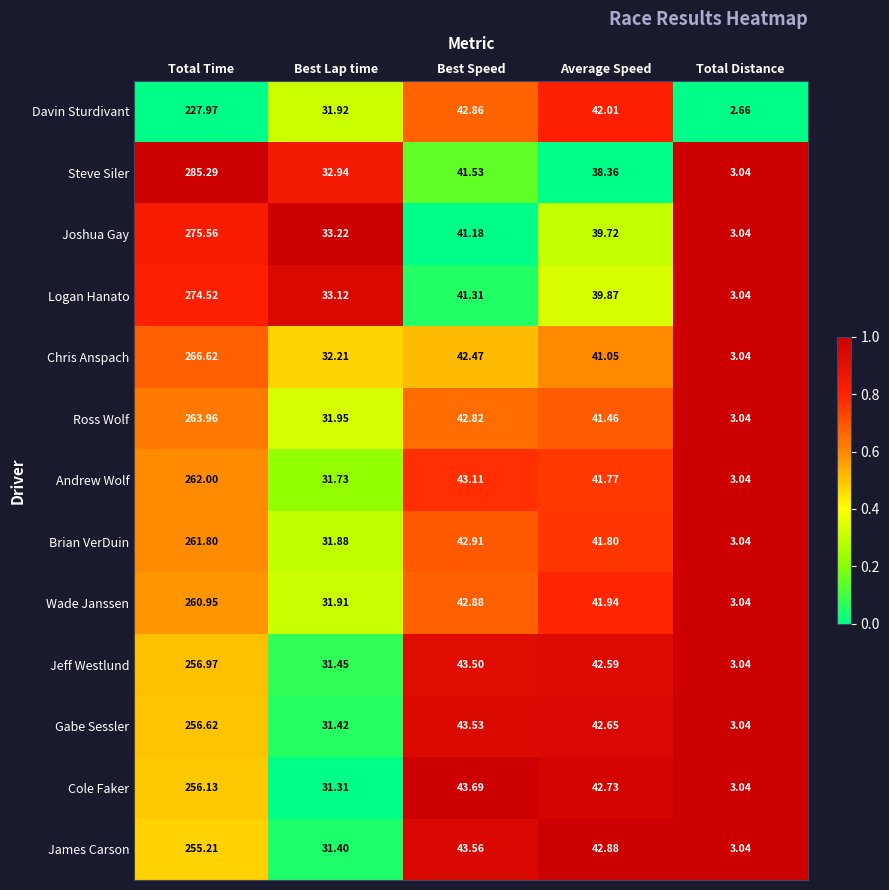

At which label is Cole Faker closest to 129?

Best Speed